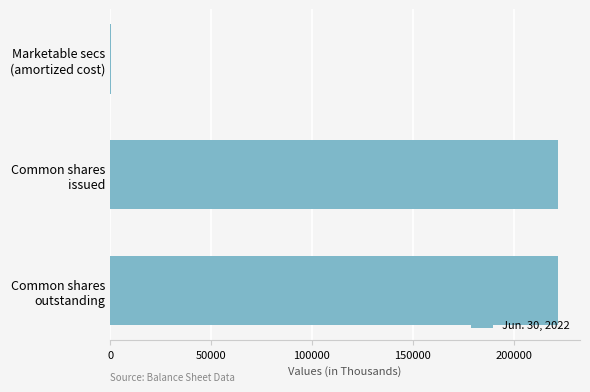

What is the average value?

148014.4